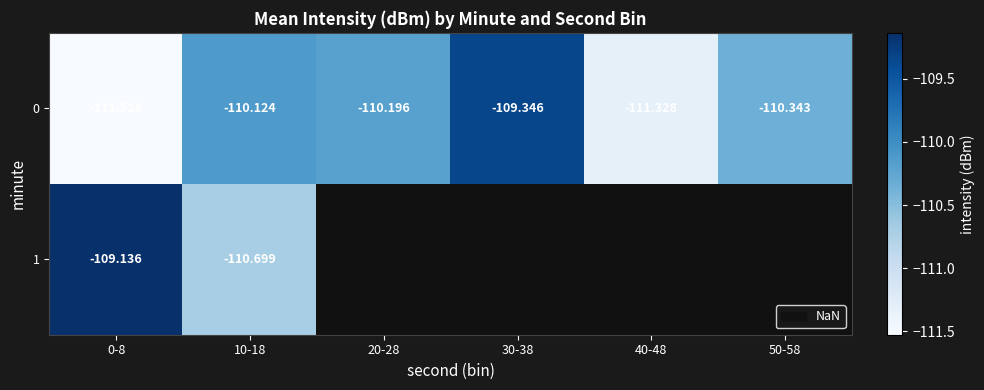

What is the smallest value displayed?

-111.5